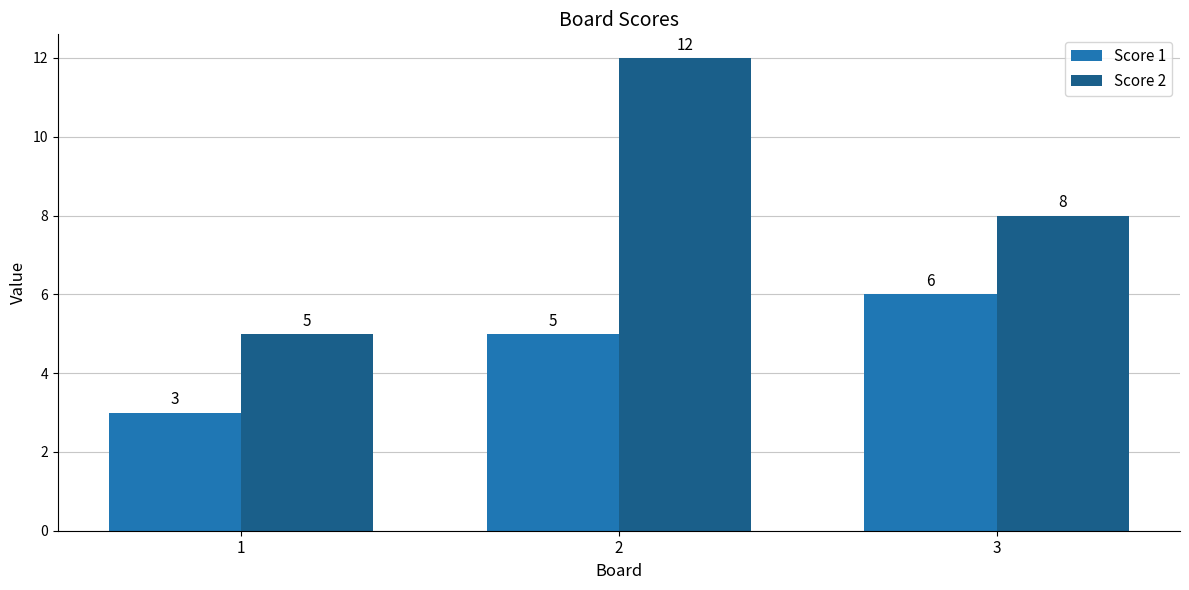

What is the sum of the Score 1 values at 1 and 2?

8